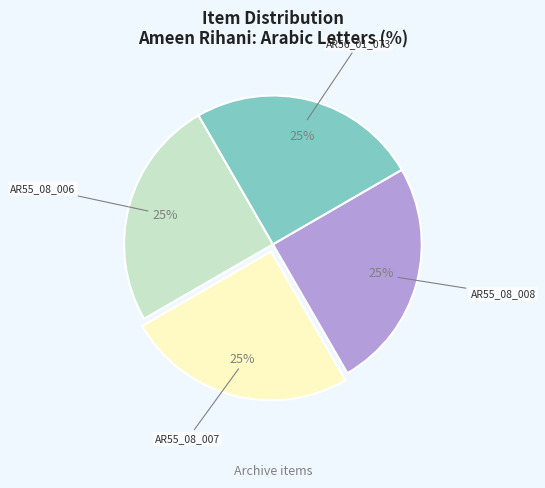

To the nearest percent, what portion does AR55_08_008 represent?

25%